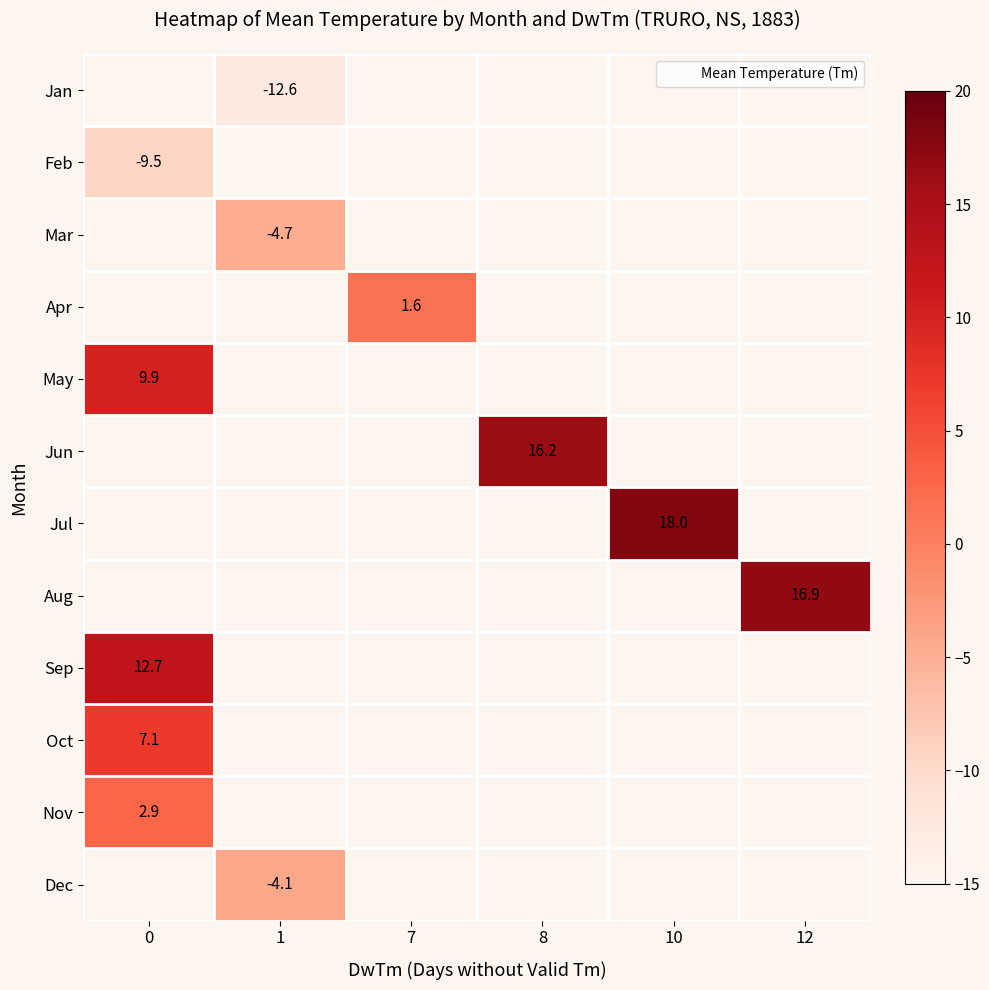

Between 7 and 10, which is larger?

10